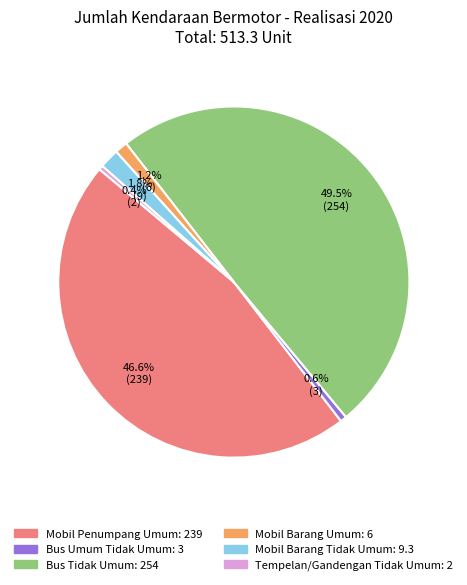

Is Mobil Penumpang Umum the majority of the pie?

No